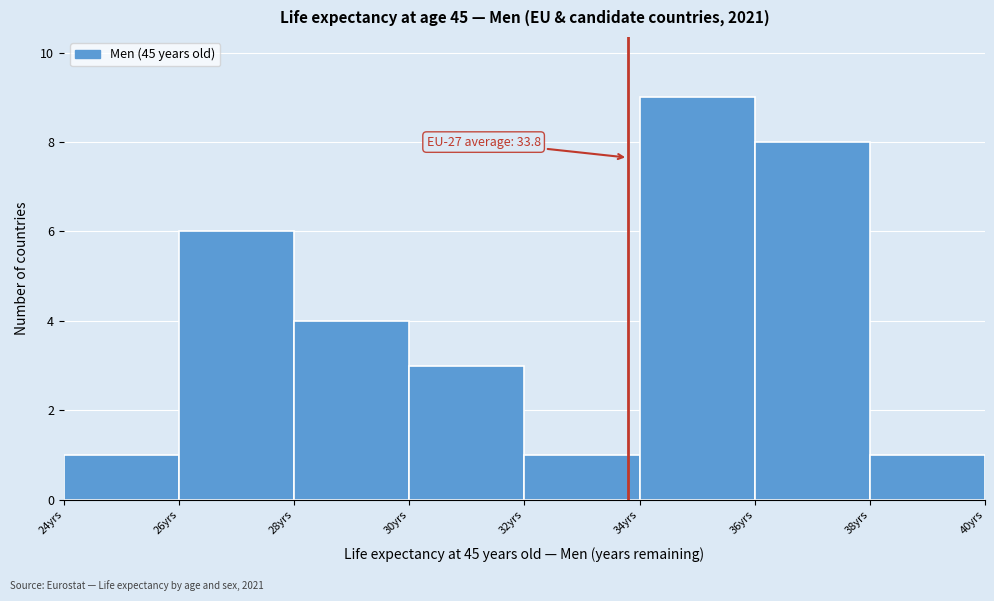

Over which range of the x-axis is the bar tallest?

34 to 36